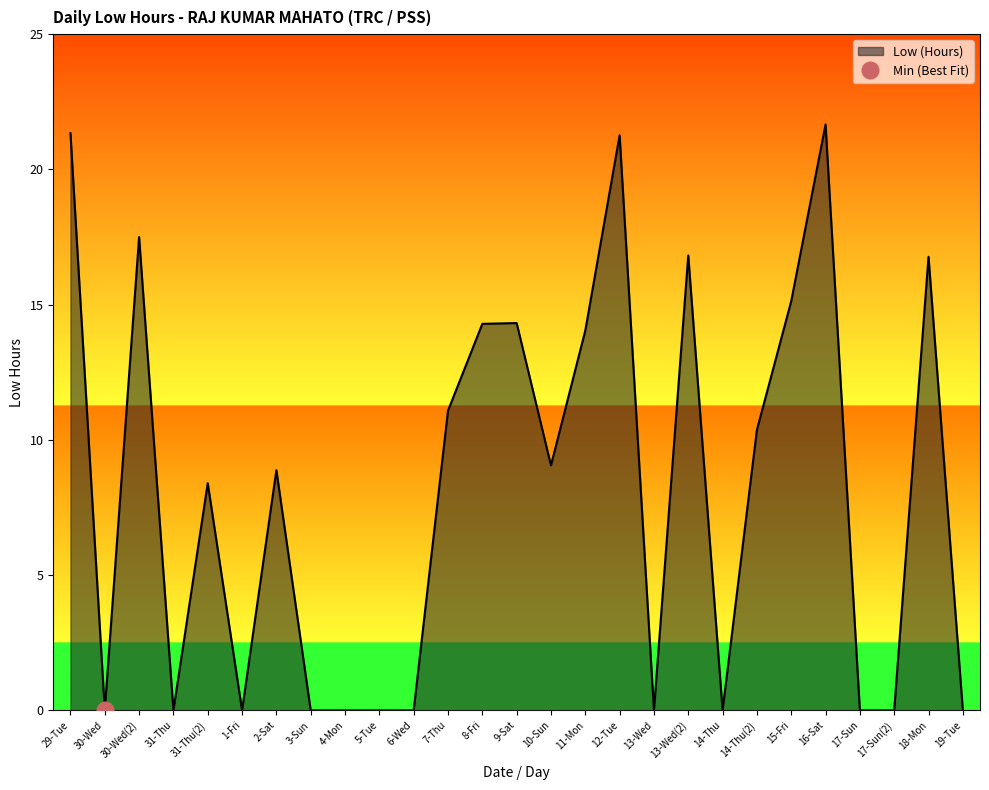

What is the sum of all values?

220.9